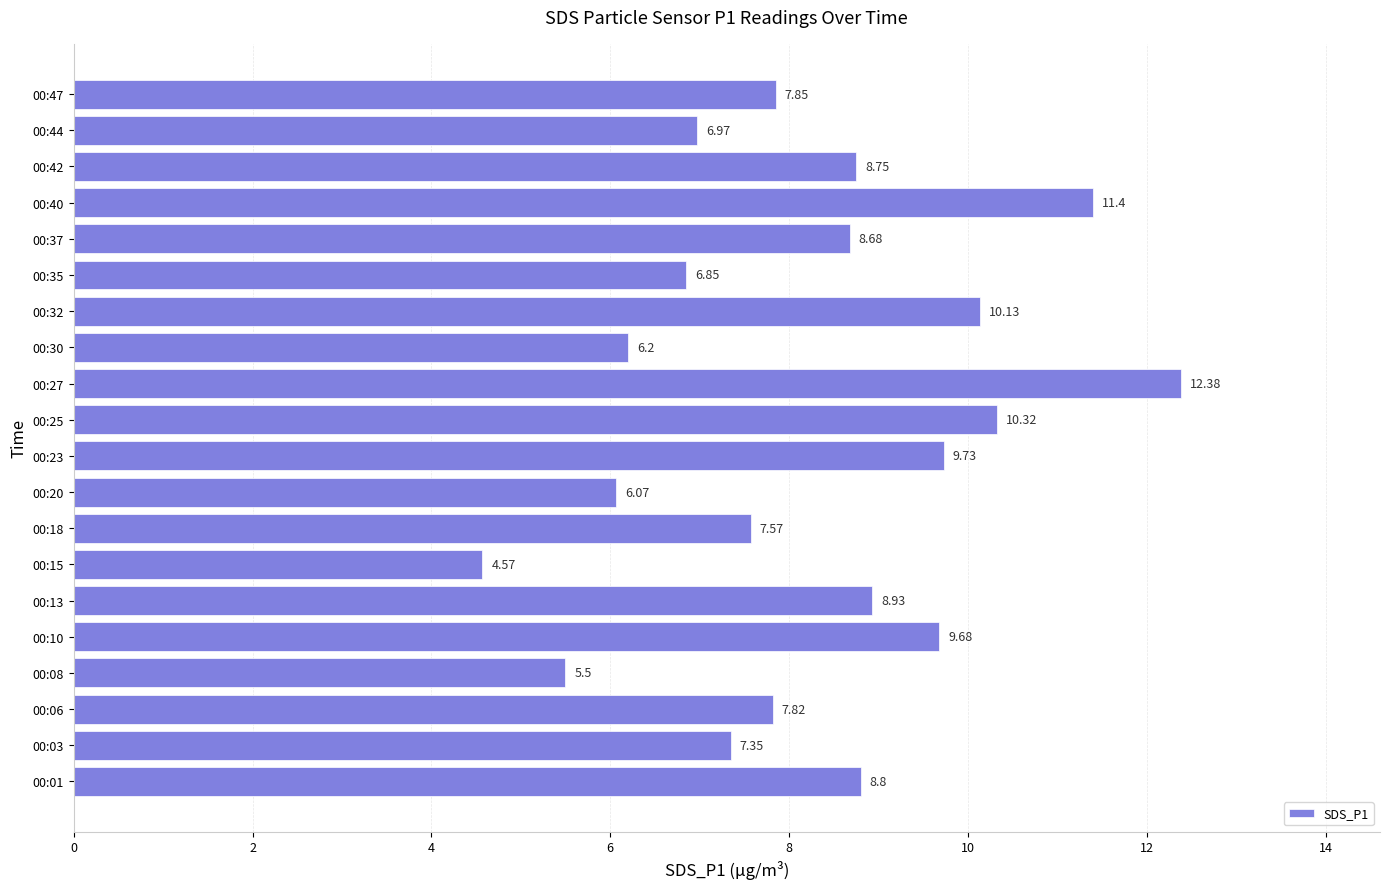

What is the sum of the values at 00:23 and 00:03?

17.1